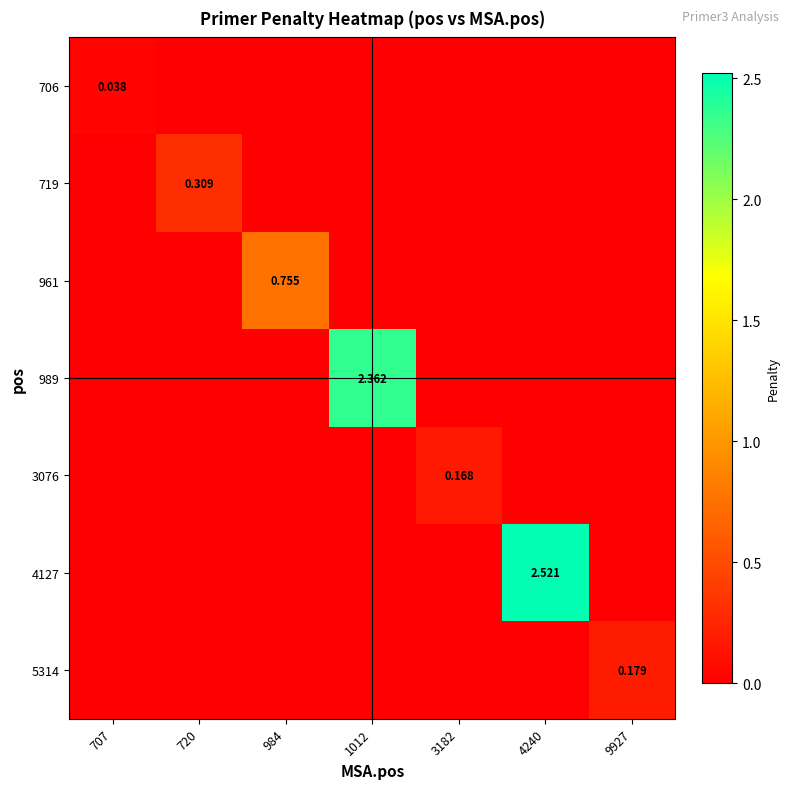

Which series has the largest total across all categories?

4127